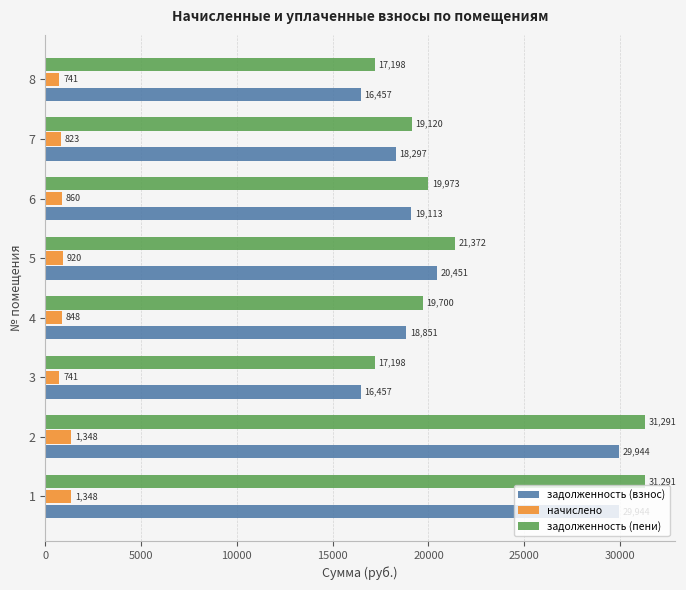

What is the smallest value displayed?

740.6